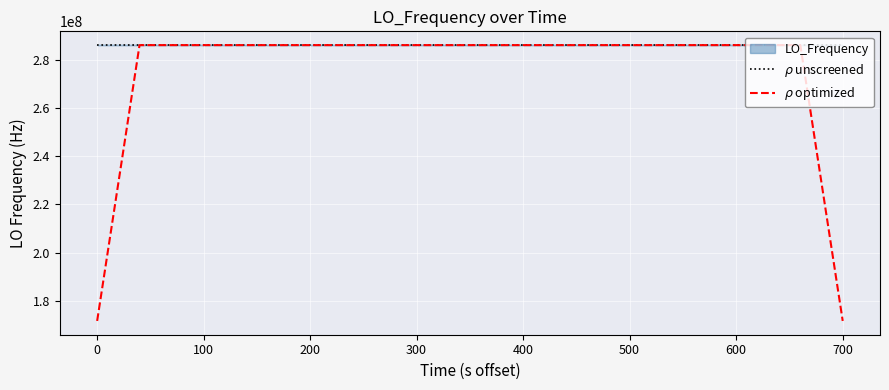

Does the chart display data point markers on the line(s)?

No